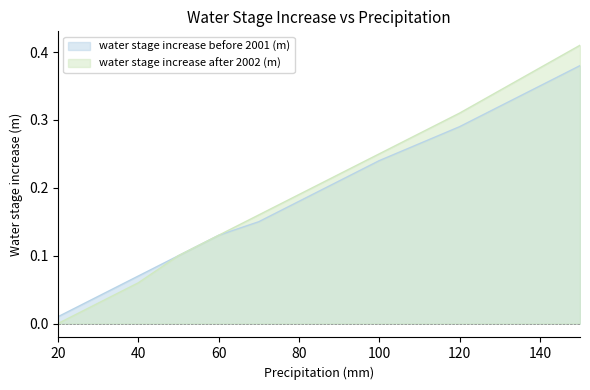

What is the sum of the water stage increase after 2002 (m) values at 70 and 80?

0.3